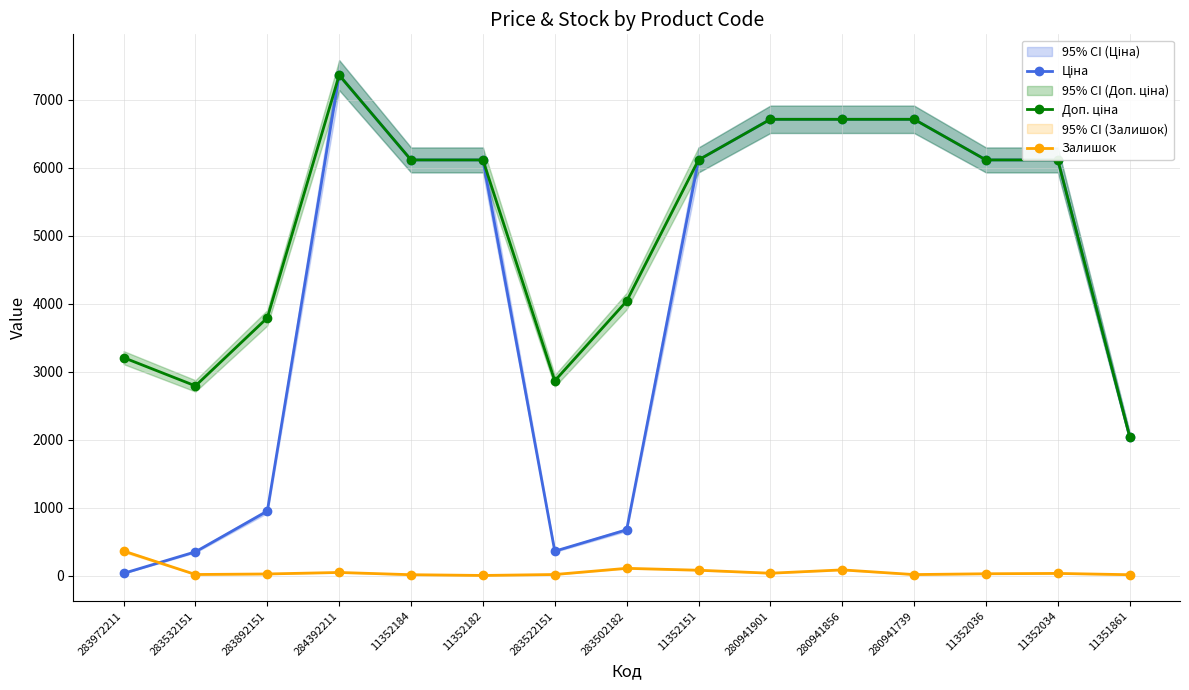

What value does the Доп. ціна series have at 283502182?

4036.0